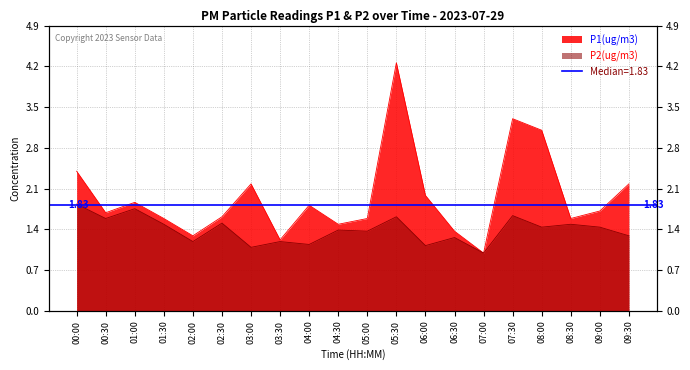

What is the sum of the P2 values at 09:30 and 09:00?

2.8